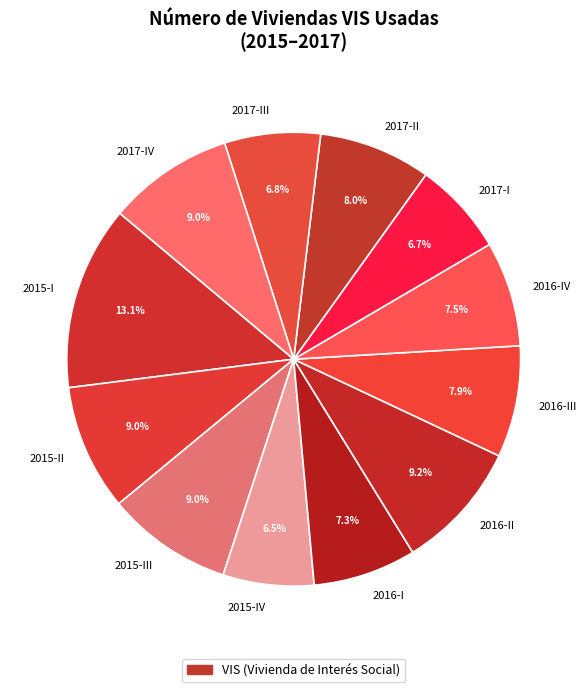

Which category has the biggest portion of the pie?

2015-I